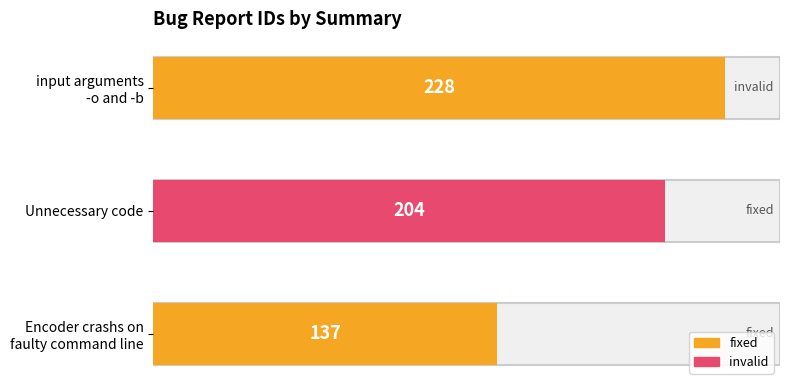

What is the value of the 2nd bar from the left?

204